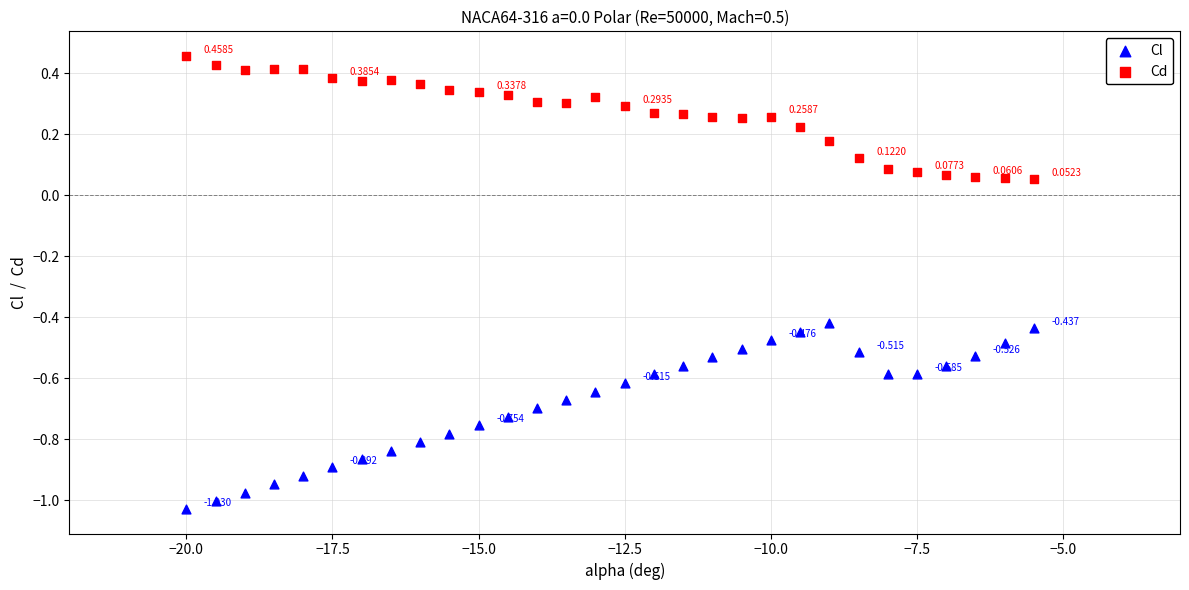

Which series has the largest Y range (max minus min)?

Cl